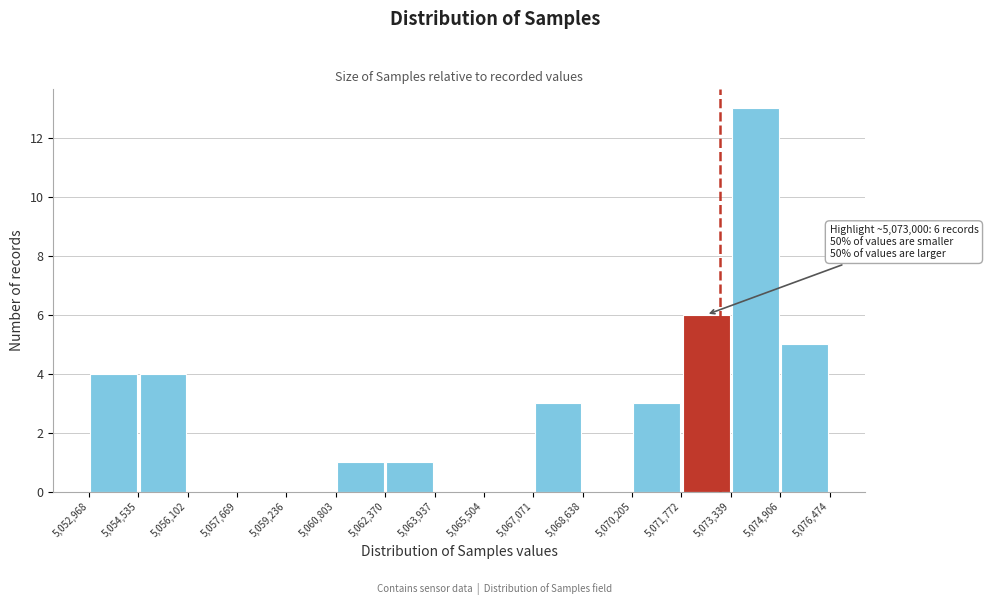

Which range on the x-axis has the tallest bar?

5,073,339 to 5,074,906